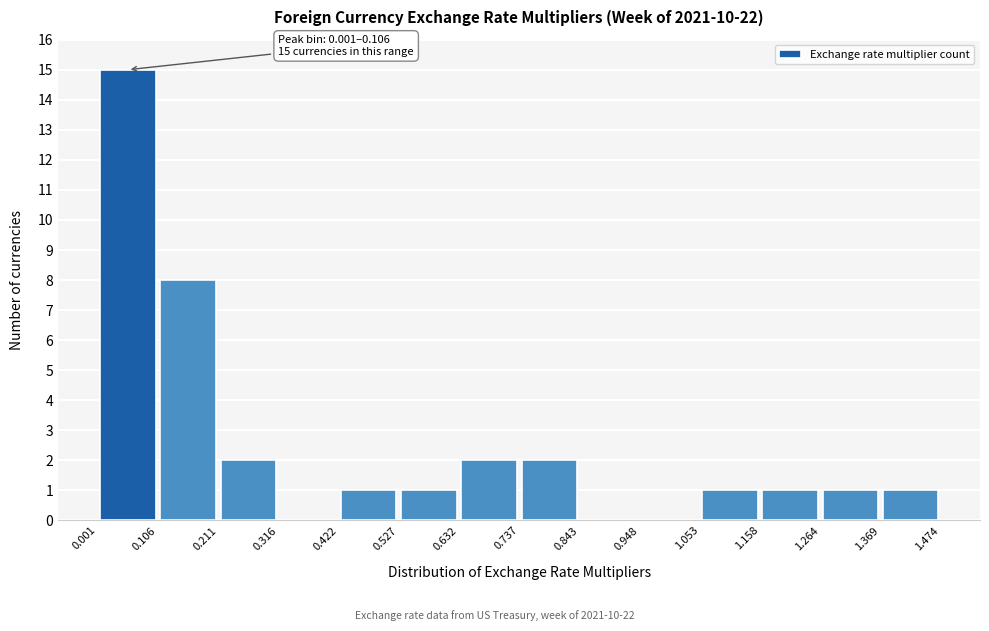

Which range on the x-axis has the tallest bar?

0.001 to 0.106